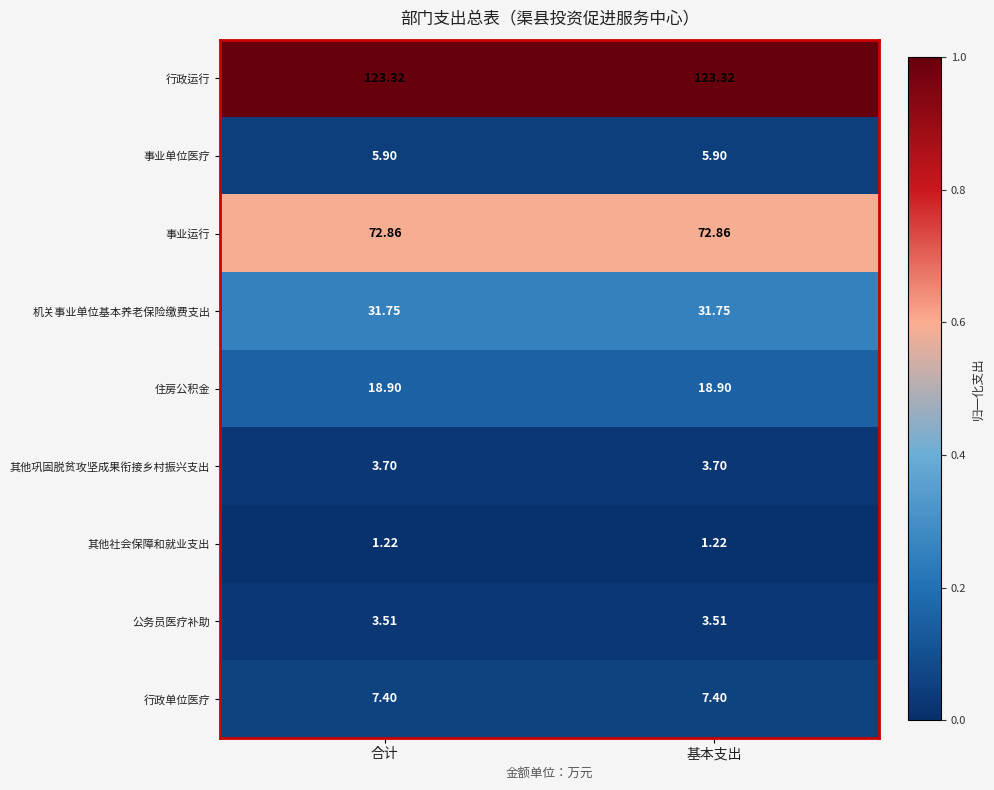

Rank the series at 合计 from lowest to highest value.

其他社会保障和就业支出, 公务员医疗补助, 其他巩固脱贫攻坚成果衔接乡村振兴支出, 事业单位医疗, 行政单位医疗, 住房公积金, 机关事业单位基本养老保险缴费支出, 事业运行, 行政运行